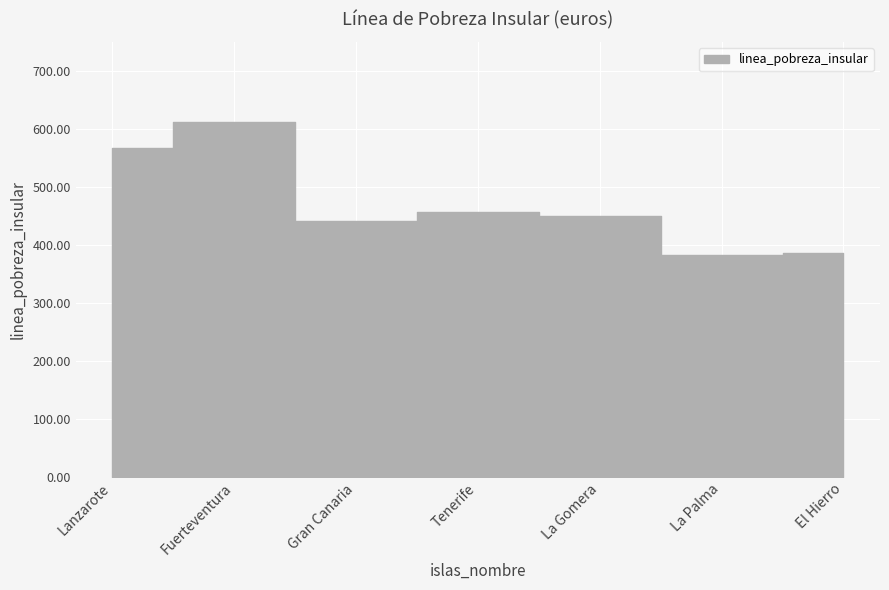

What is the value of the 4th point from the left?

456.8